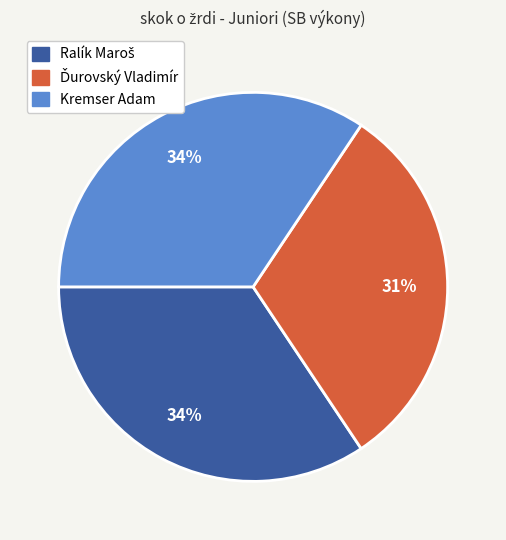

To the nearest percent, what is the difference between the largest and smallest slice percentages?

3%